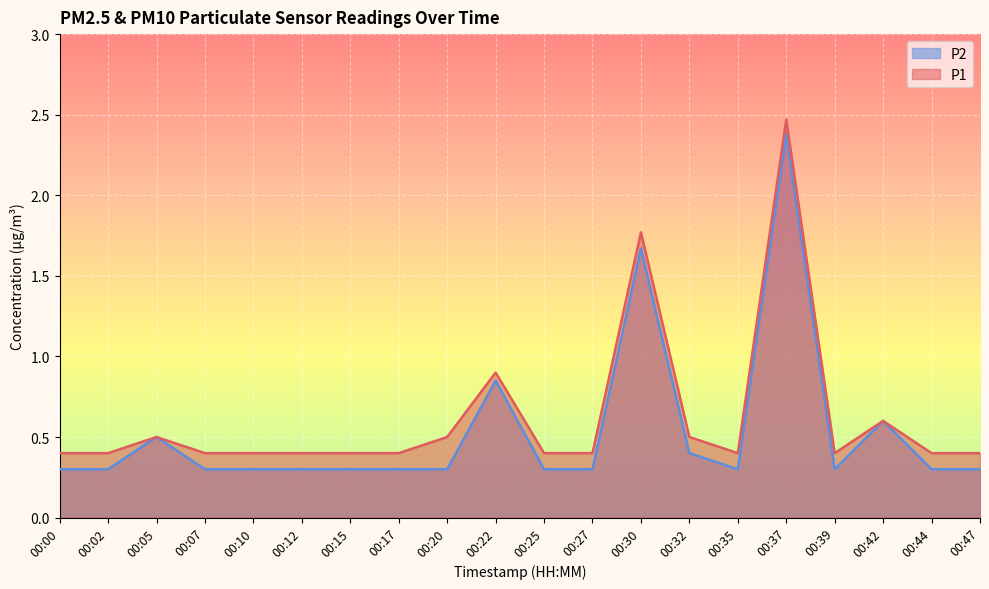

Where is P1 nearest to the value 1?

00:22